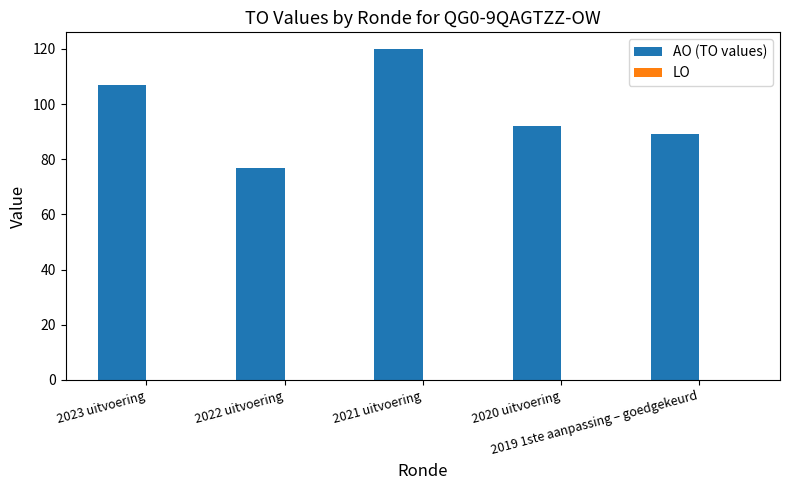

What is the difference between the second highest and minimum values?

30